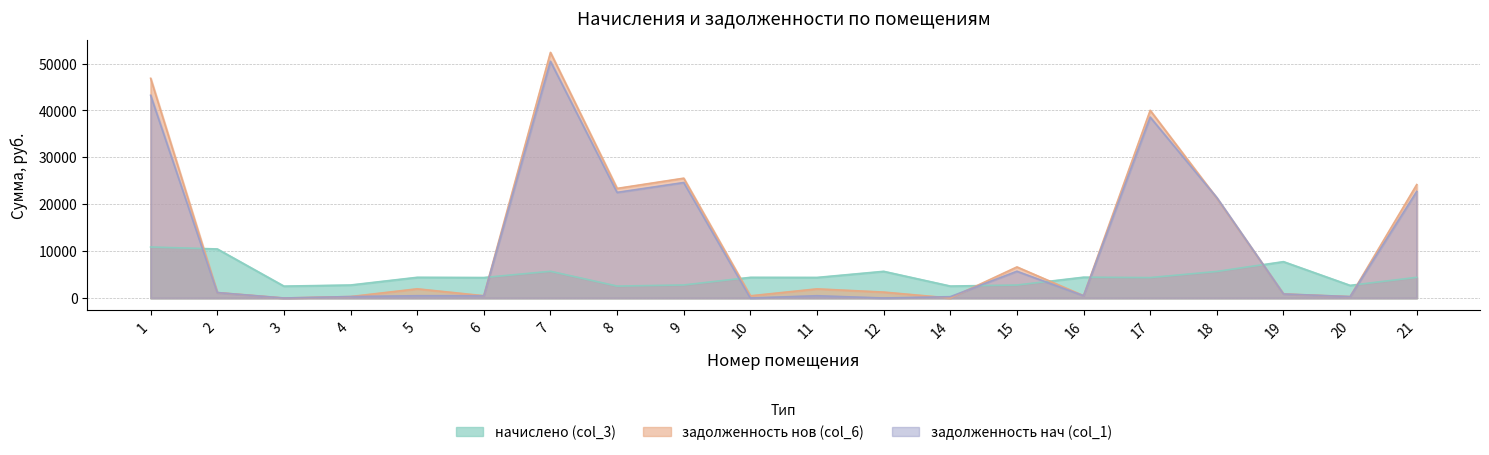

Which category has the lowest value in the начислено (col_3) series?

3